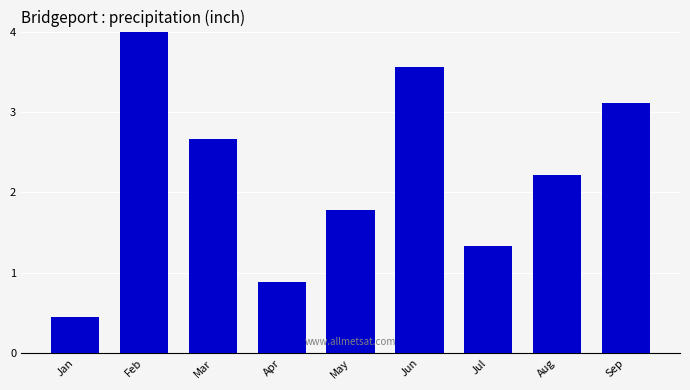

Rank the categories by value from lowest to highest.

Jan, Apr, Jul, May, Aug, Mar, Sep, Jun, Feb